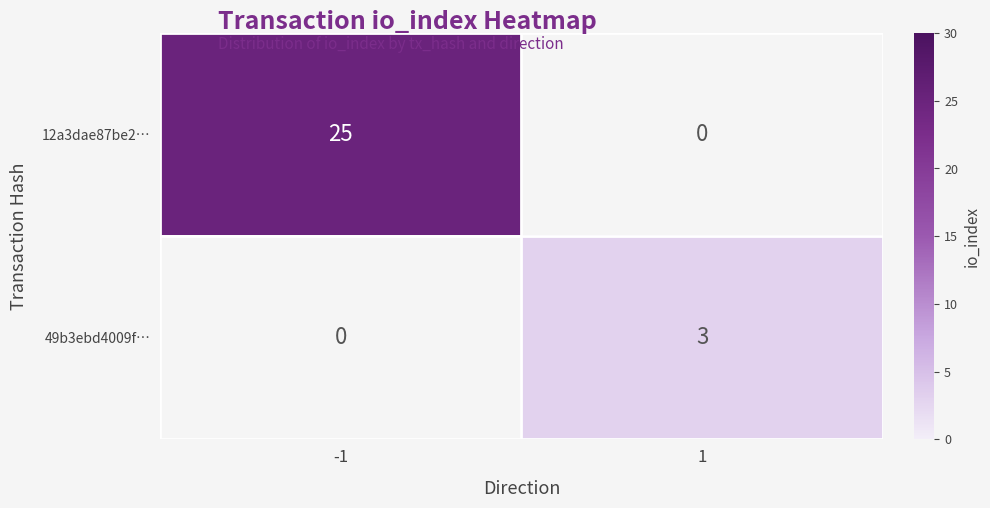

Count the number of categories in the chart.

2